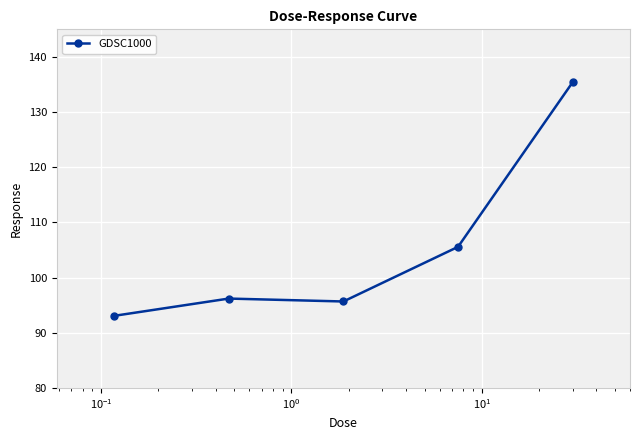

What is the value of the 3rd point from the left?

95.7